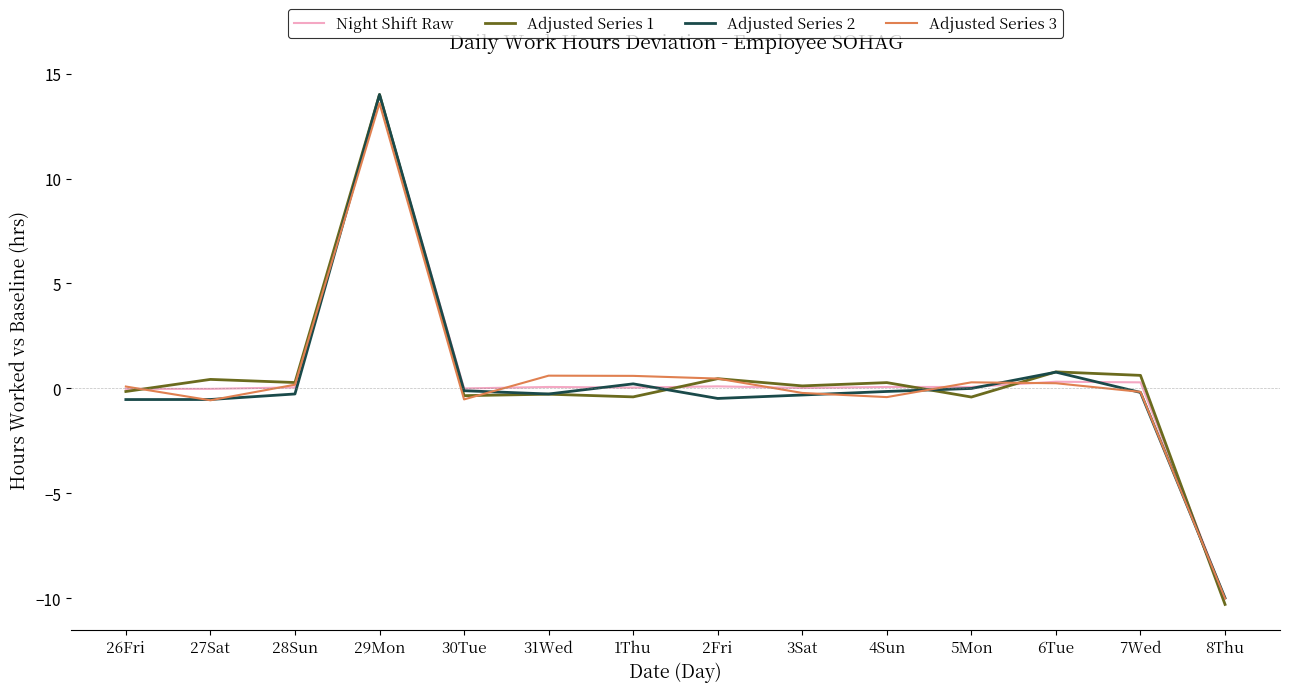

What is the sum of all Night Shift Raw values?

5.0